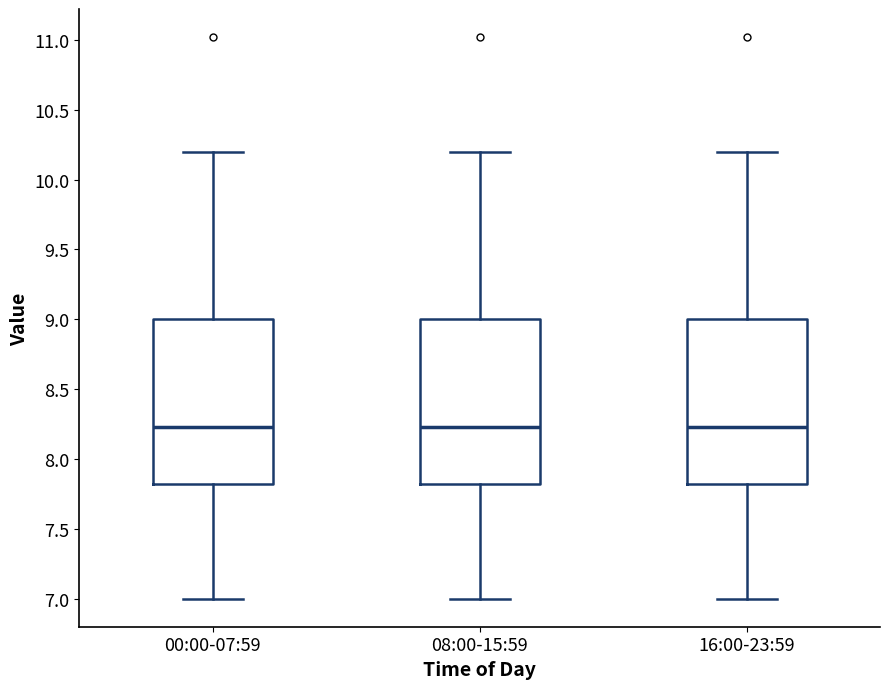

Where is the upper edge of the box for 08:00-15:59 on the y-axis? The values are not printed on the chart, so give them approximately, as read against the axis.

9.00